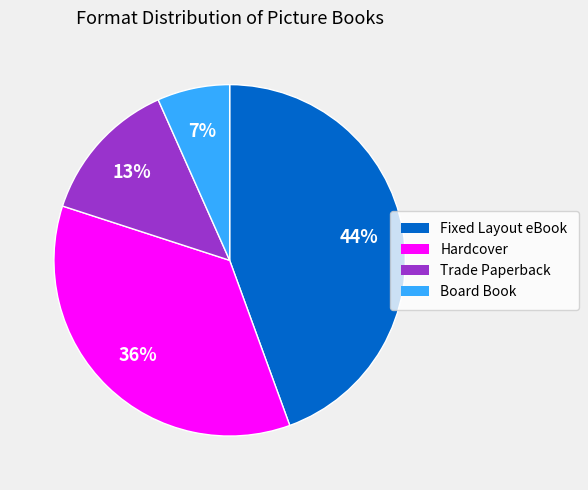

Is it true that Fixed Layout eBook is 44% of the pie?

True